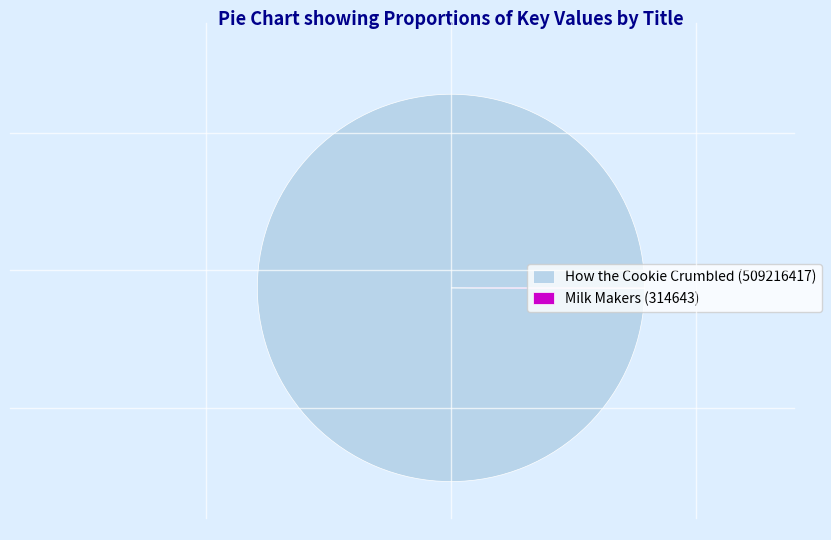

True or false: How the Cookie Crumbled (509216417) accounts for 88% of the total.

False